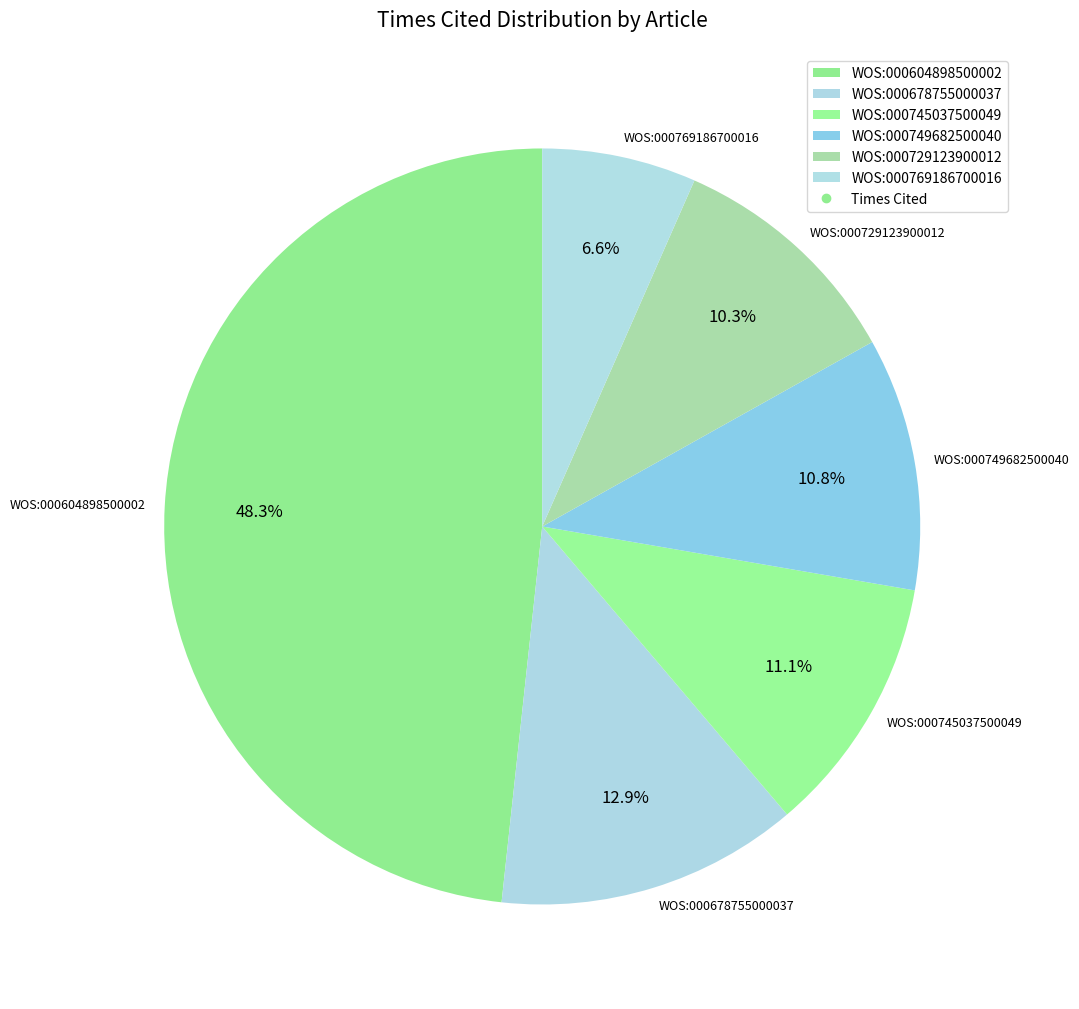

What percentage is the WOS:000745037500049 slice, to the nearest percent?

11%